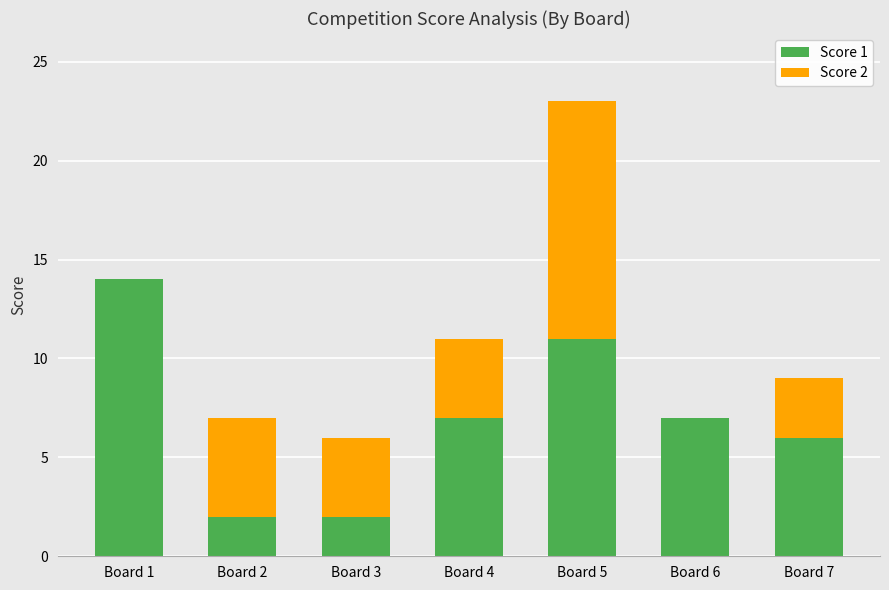

Are the bars horizontal?

No